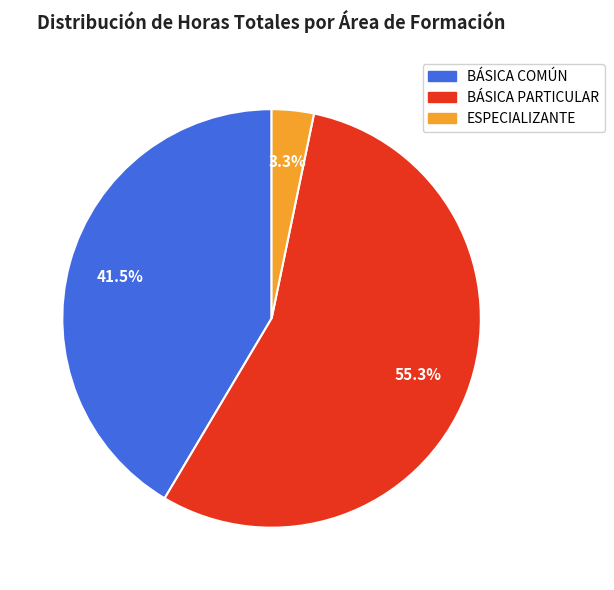

Between ESPECIALIZANTE and BÁSICA COMÚN, which is larger?

BÁSICA COMÚN